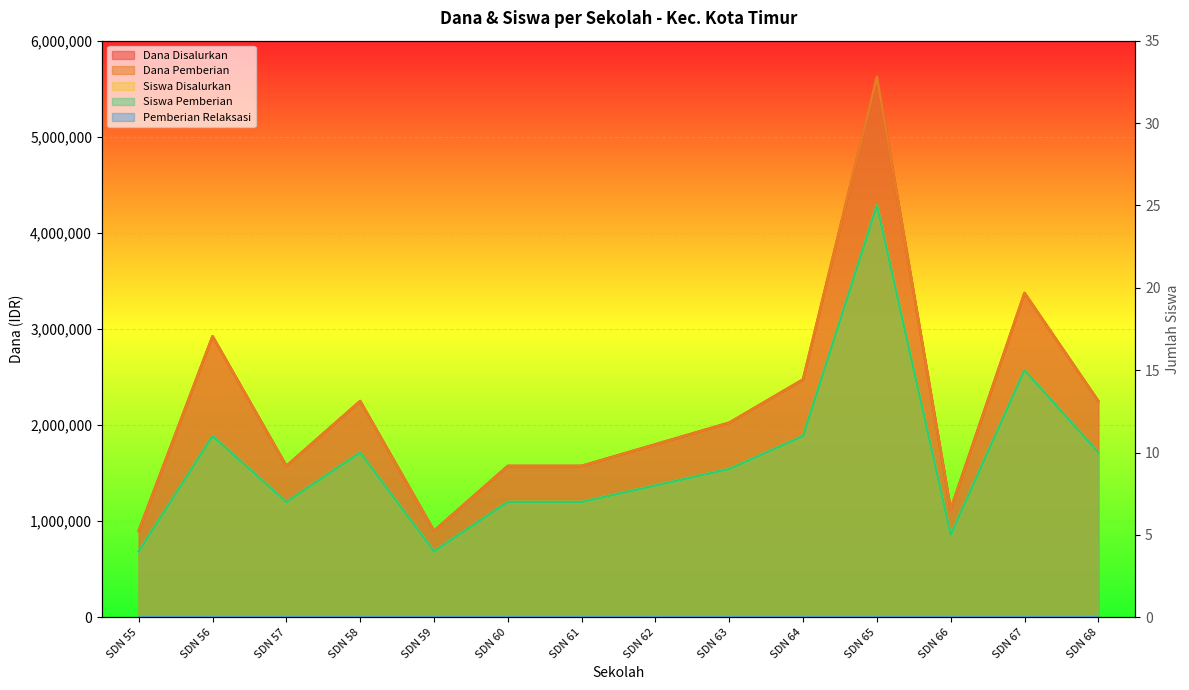

Which series changed the most between SDN 57 and SDN 67?

Dana Disalurkan